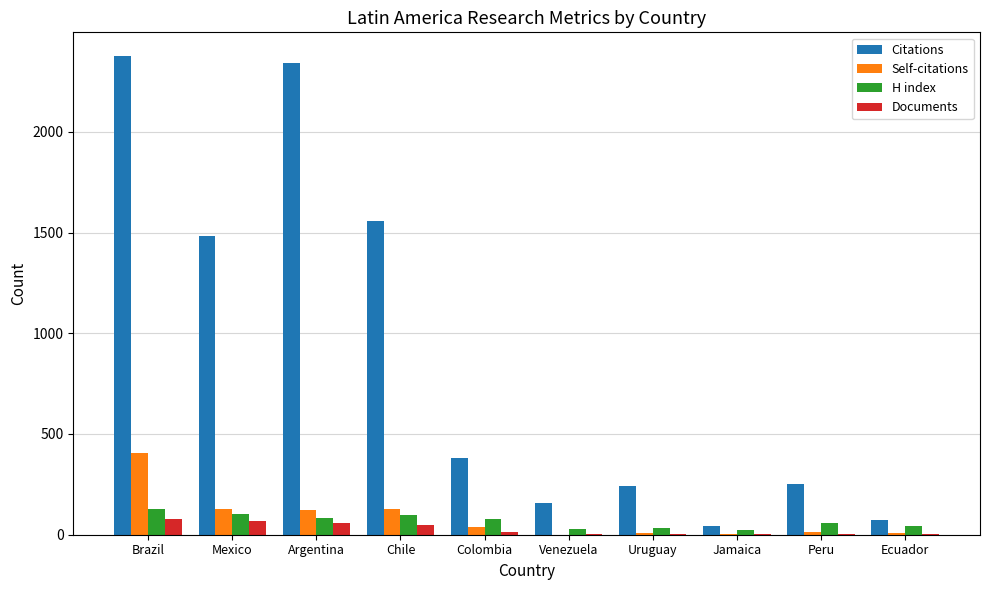

What is the spread (max minus min) of values at Argentina?

2283